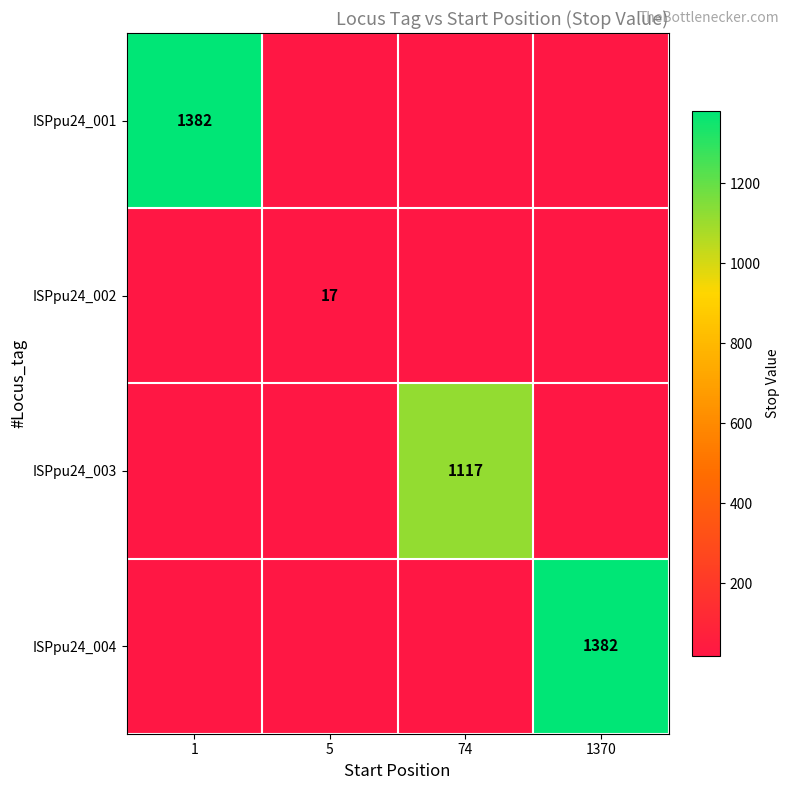

How many categories are shown in the chart?

4